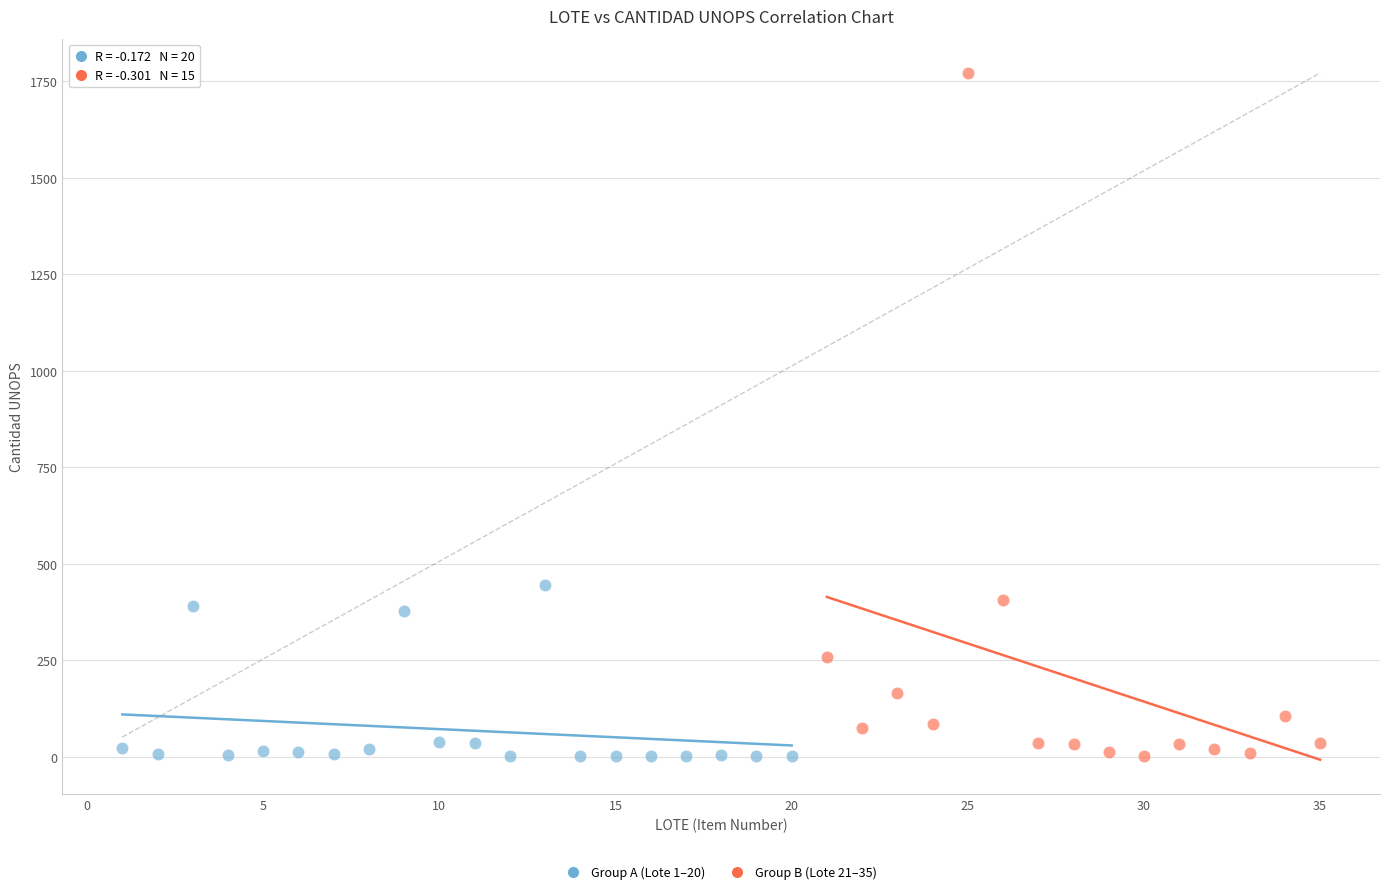

Which series has the widest spread of Y values?

Group B (Lote 21–35)